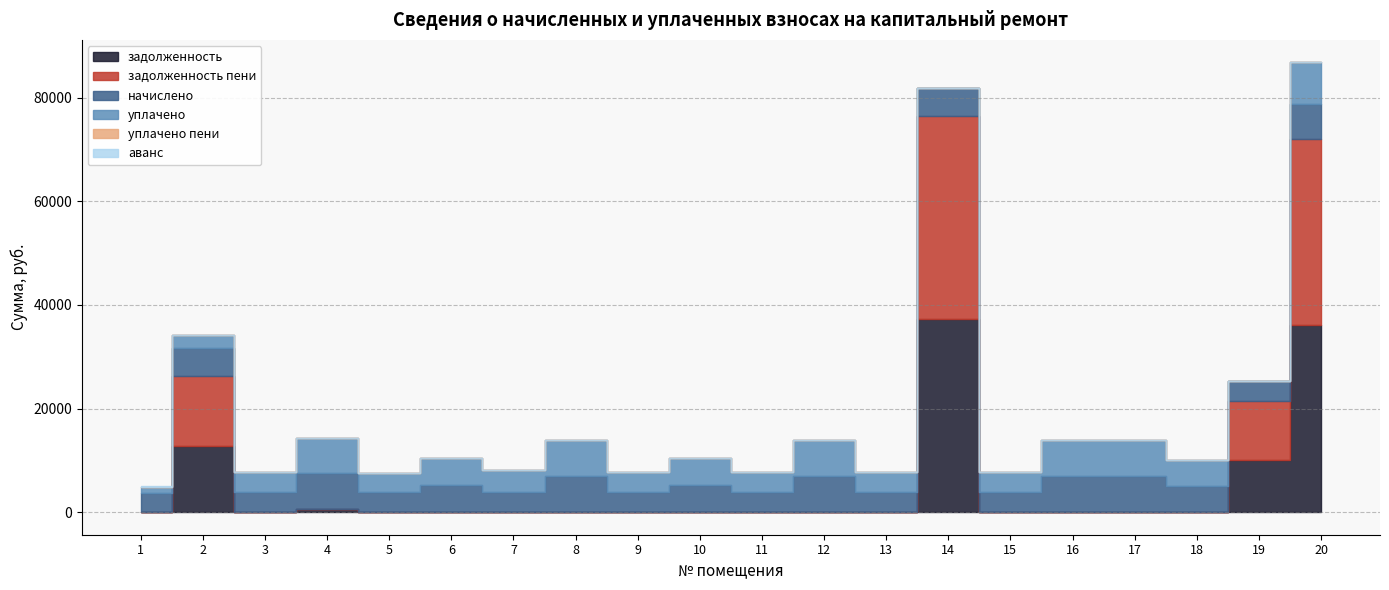

Is the value of уплачено пени at 17 greater than the value of начислено at 6?

No